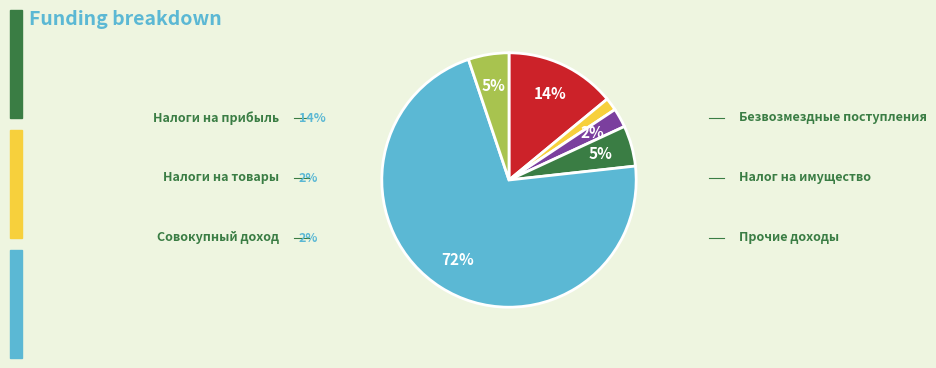

Is there any slice that represents more than half of the pie?

Yes